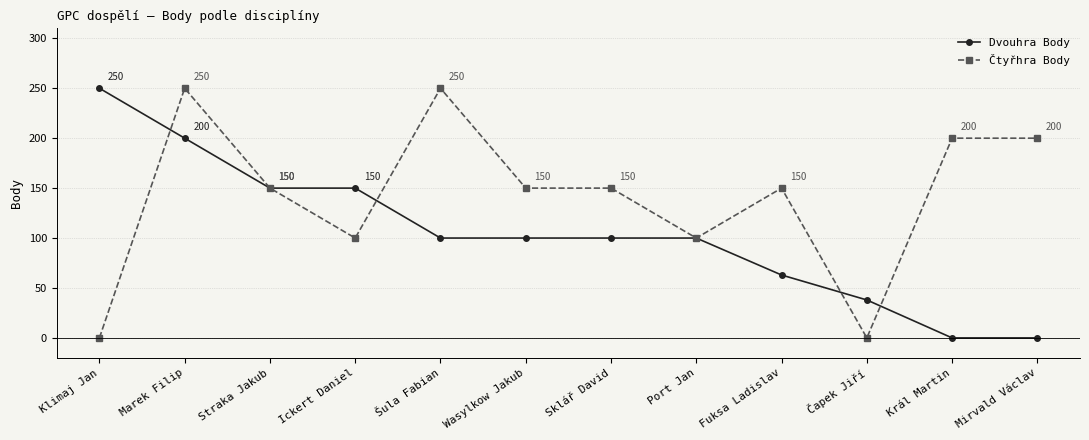

True or false: Dvouhra Body has more than 2 interior local peaks.

False